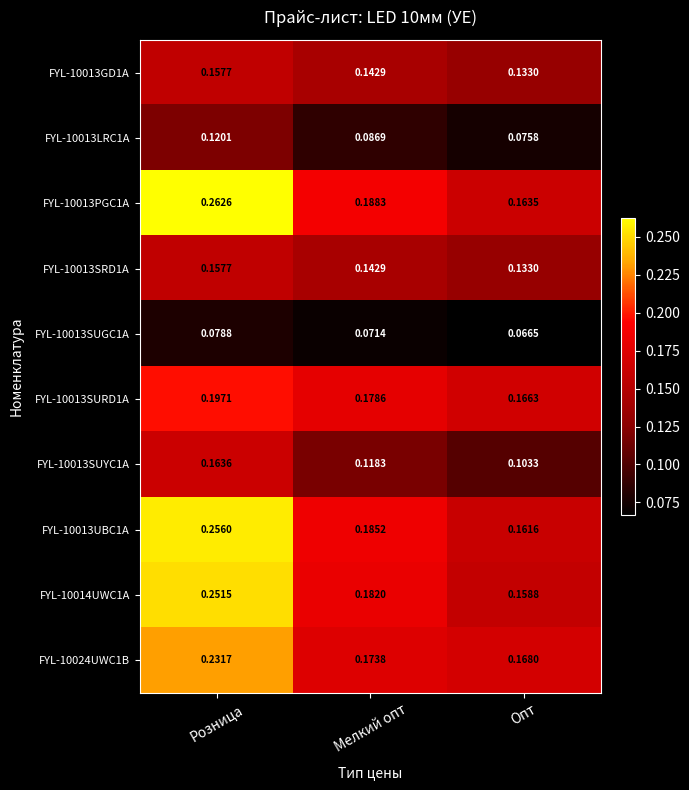

How many data points does each series have?

3